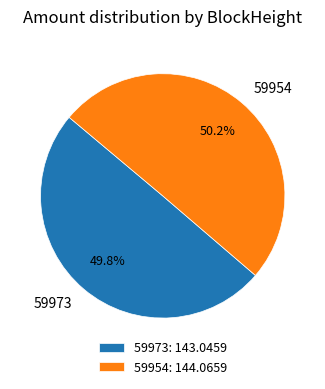

What percentage is NOT represented by 59973?

50.2%